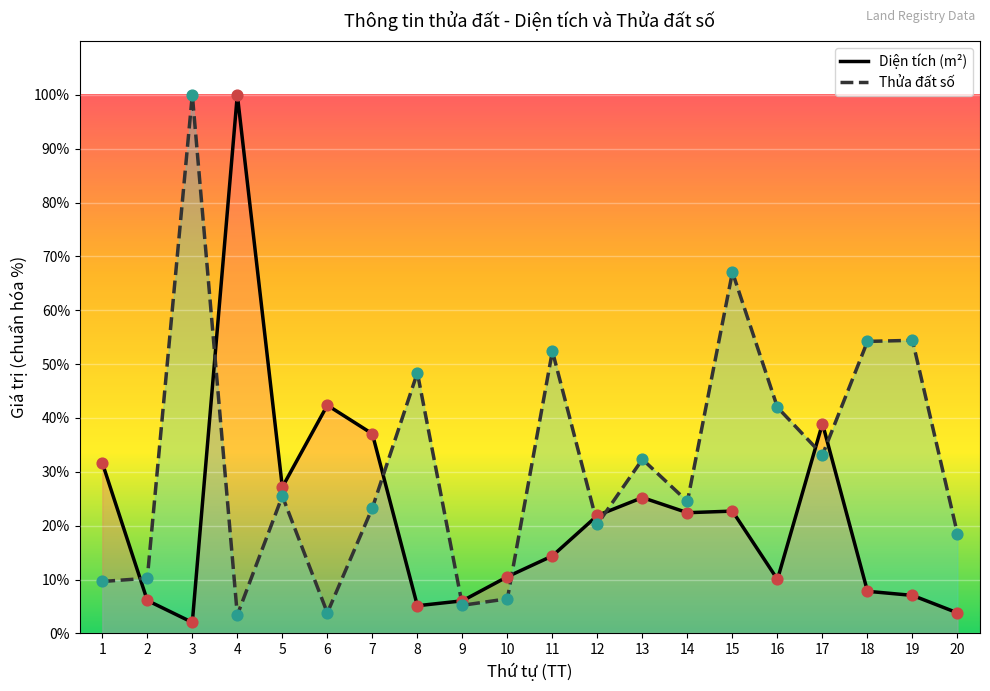

Which series has the largest Y range (max minus min)?

Diện tích (m²)